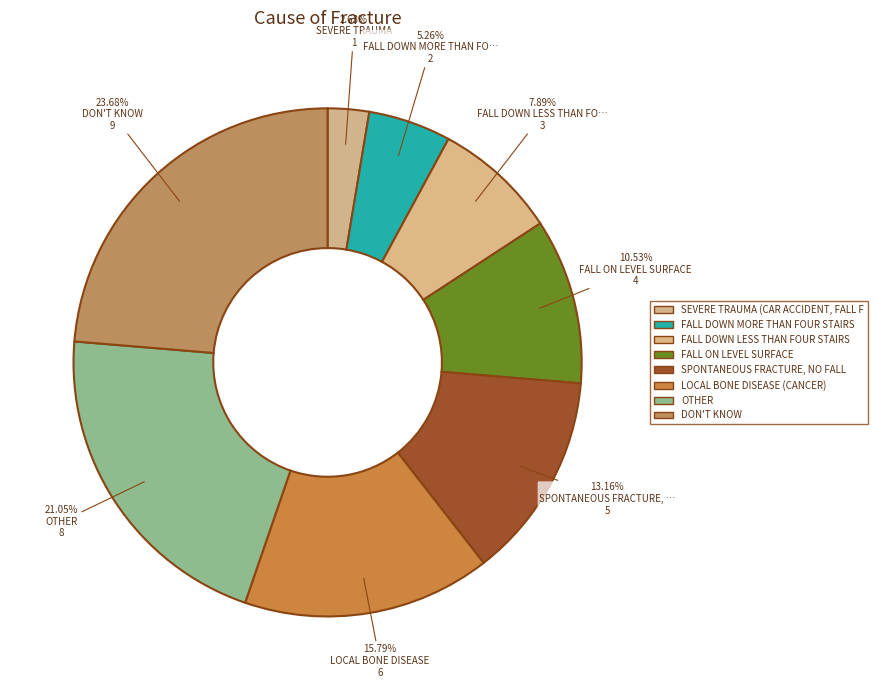

To the nearest percent, what is the difference between the largest and smallest slice percentages?

21%